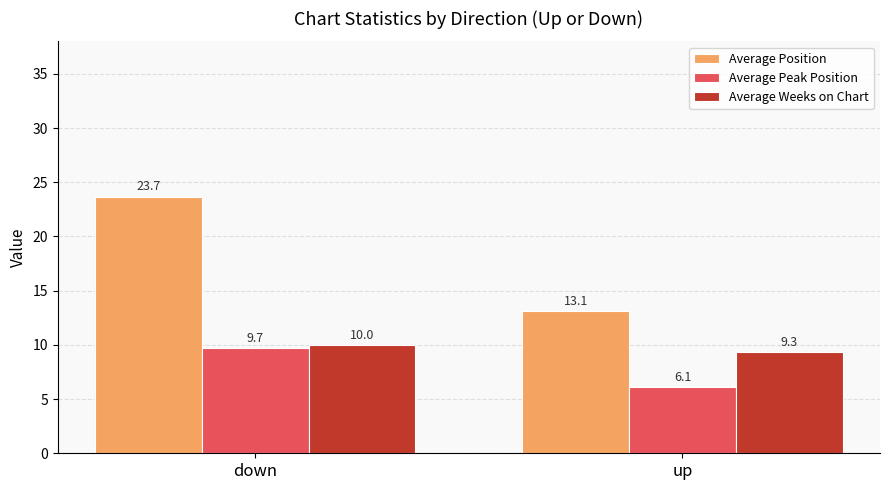

How many data points in Average Position are above 23?

1